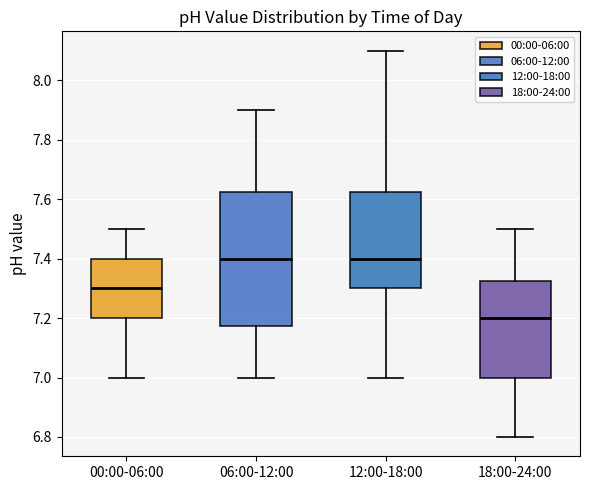

Comparing the boxes themselves (not the whiskers), which one is the tallest?

06:00-12:00